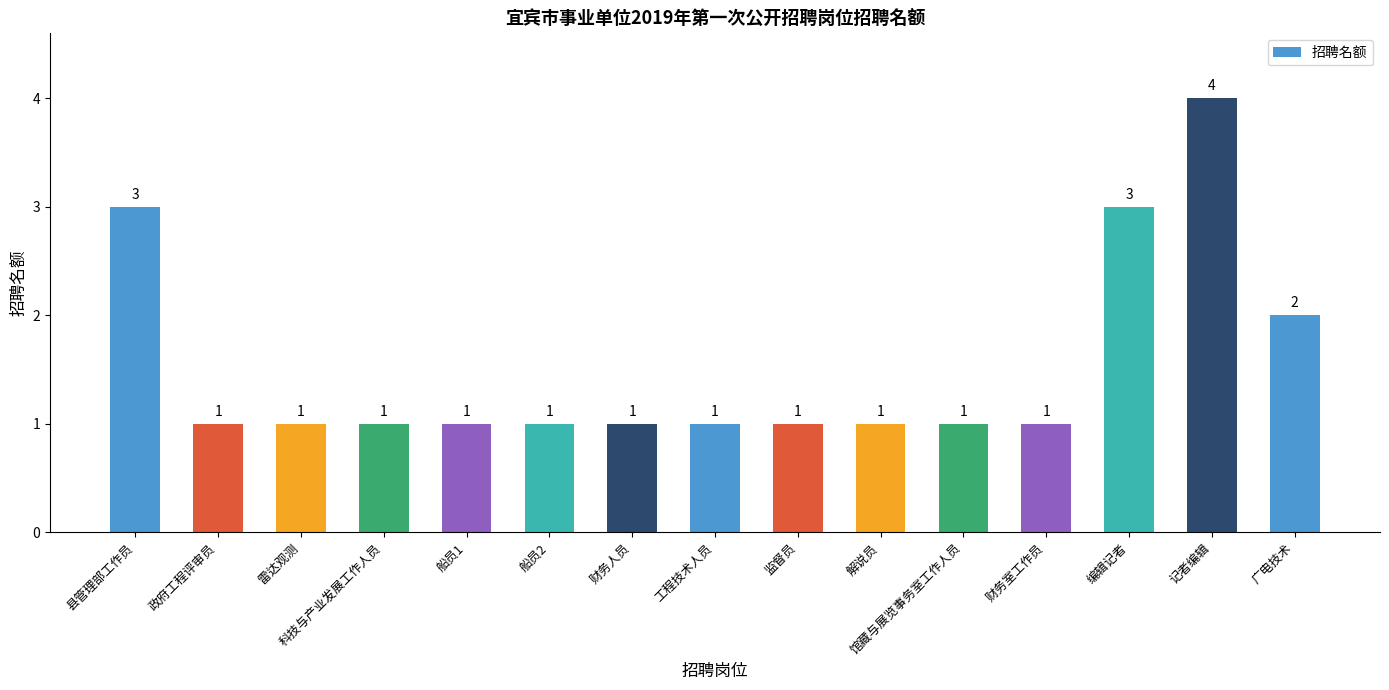

Which has a higher value, 广电技术 or 科技与产业发展工作人员?

广电技术